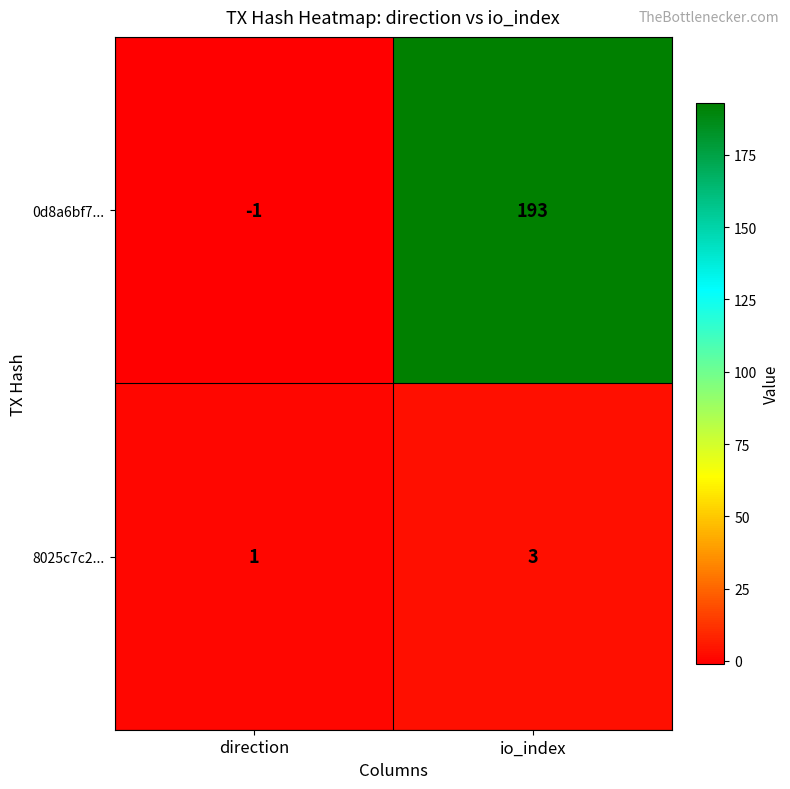

Where is 0d8a6bf7... nearest to the value 96?

direction